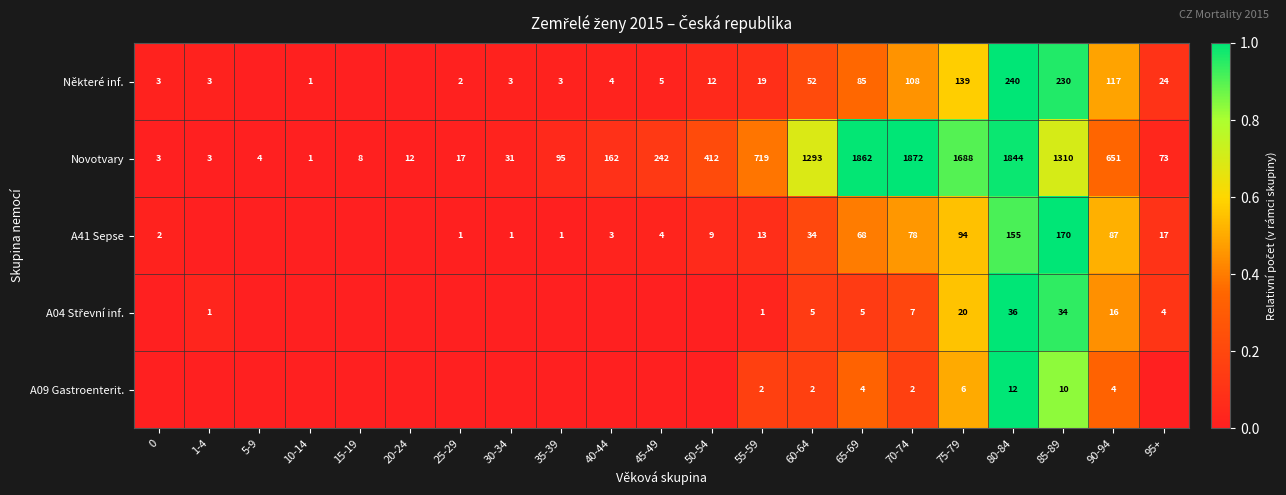

How many categories are shown in the chart?

21